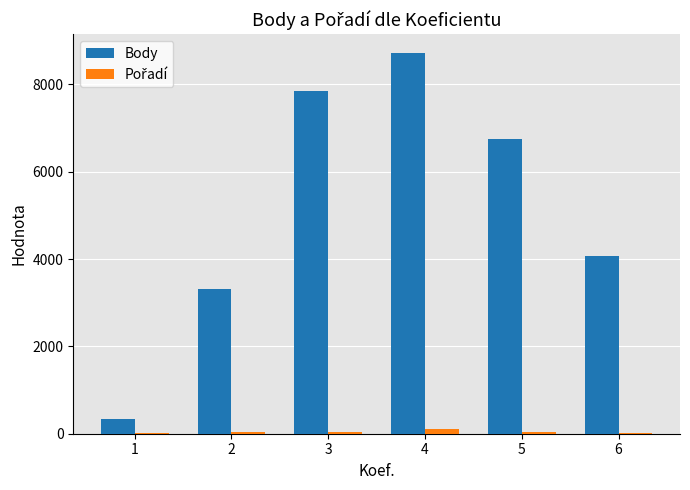

At which category is the sum across all series the highest?

4